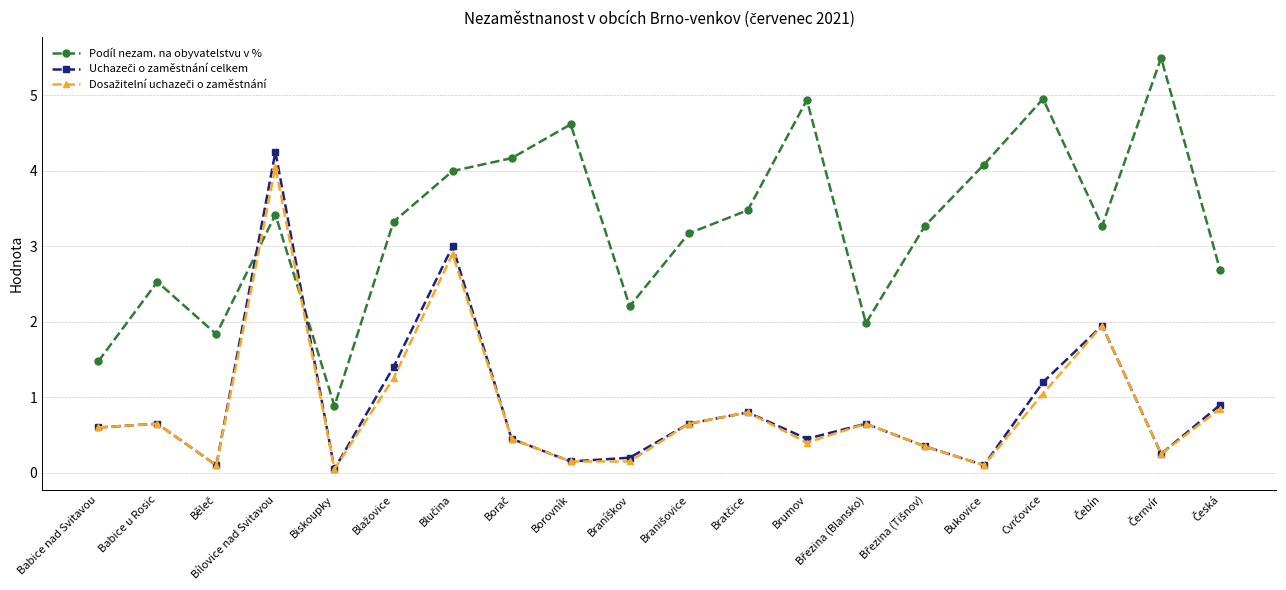

True or false: Podíl nezam. na obyvatelstvu v % has a value of 2.5 at Babice u Rosic.

True